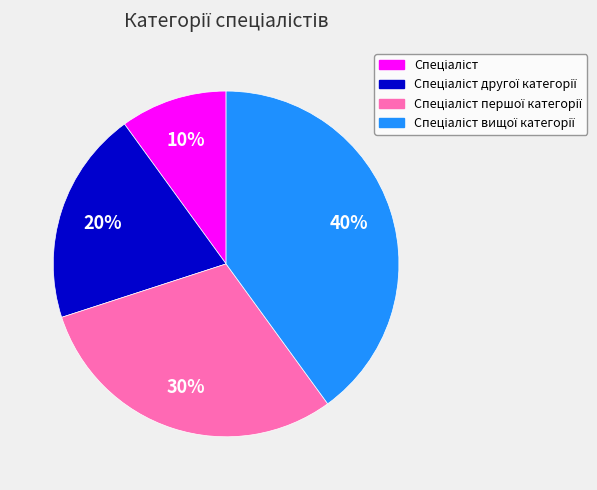

Does any single category account for the majority?

No